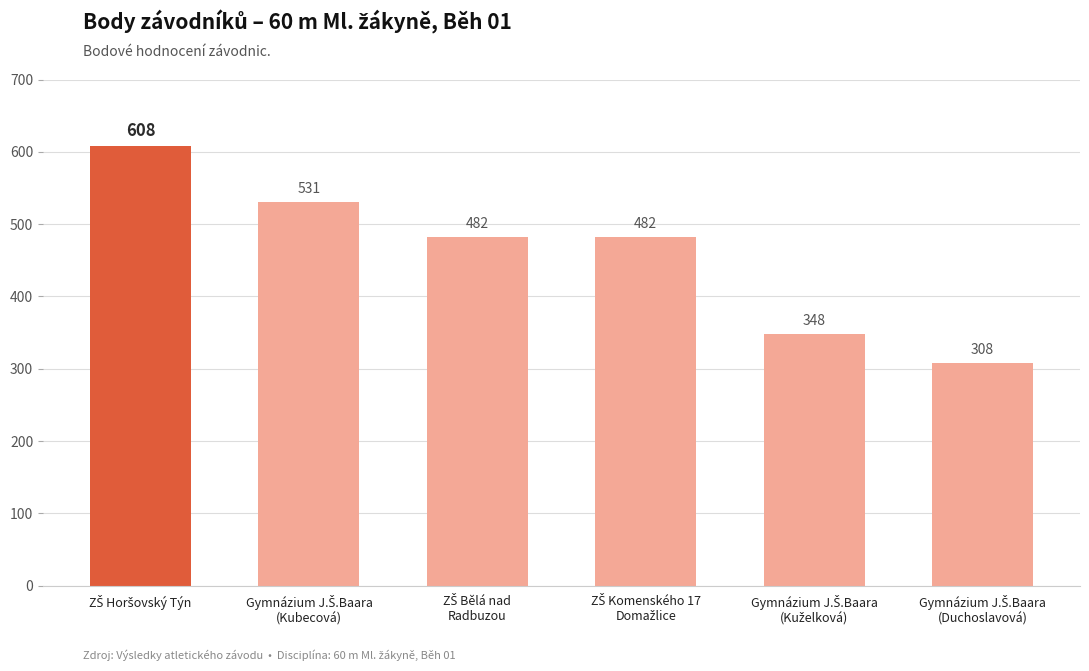

What is the value of the 3rd bar from the left?

482